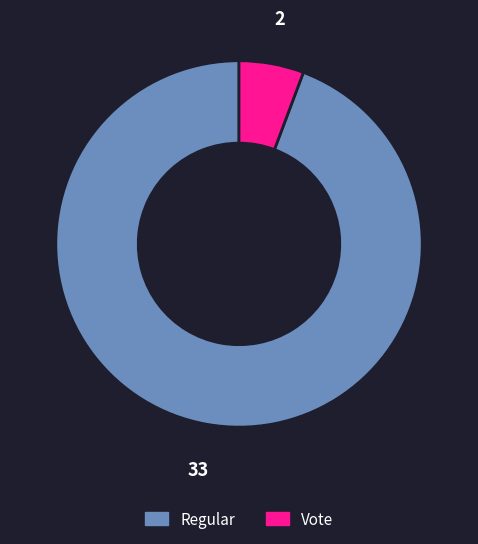

Is Vote the majority of the pie?

No